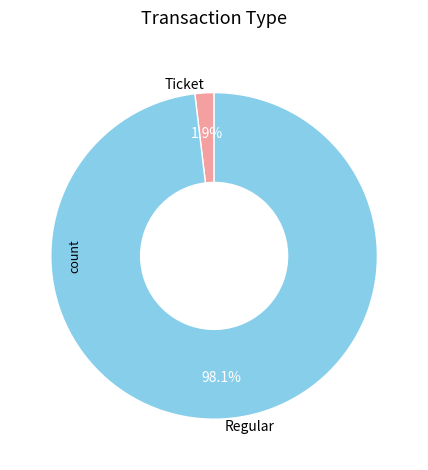

To the nearest percent, what percentage of the pie is Regular?

98%